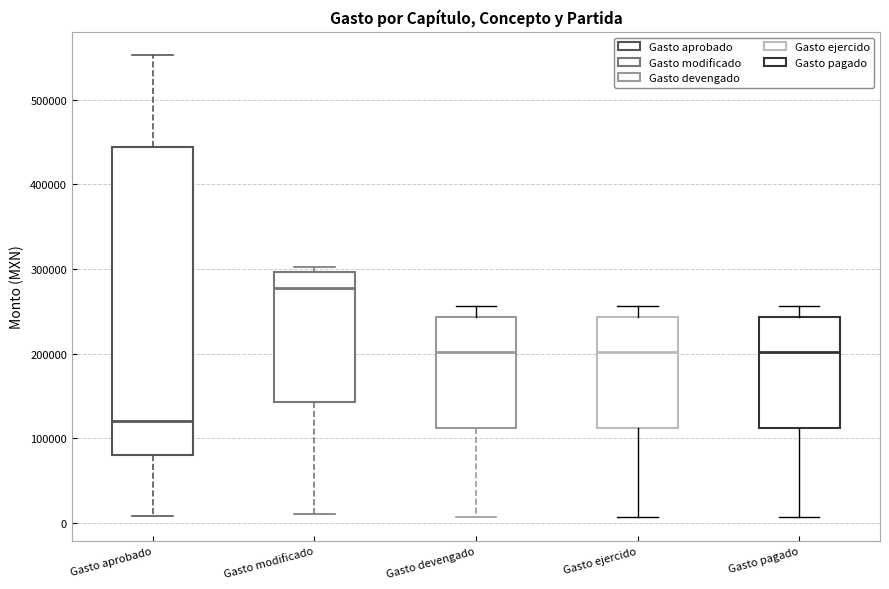

Which box is the tallest, from its lower edge to its upper edge?

Gasto aprobado